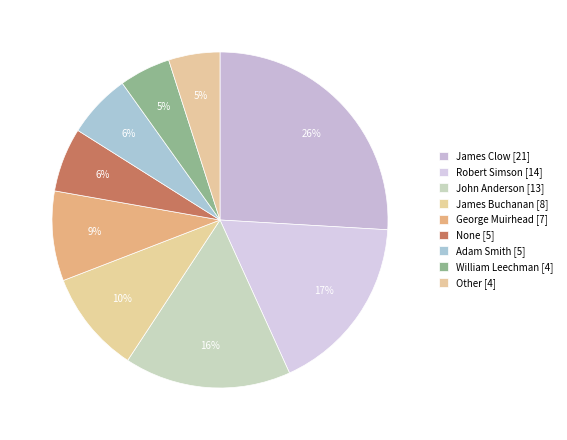

Count the number of slices in the pie.

9